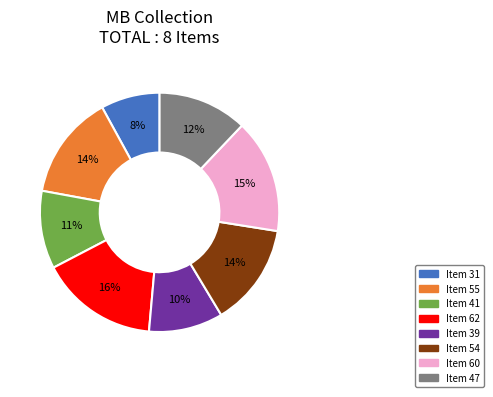

Is the sum of Item 39 and Item 60 greater than half?

No